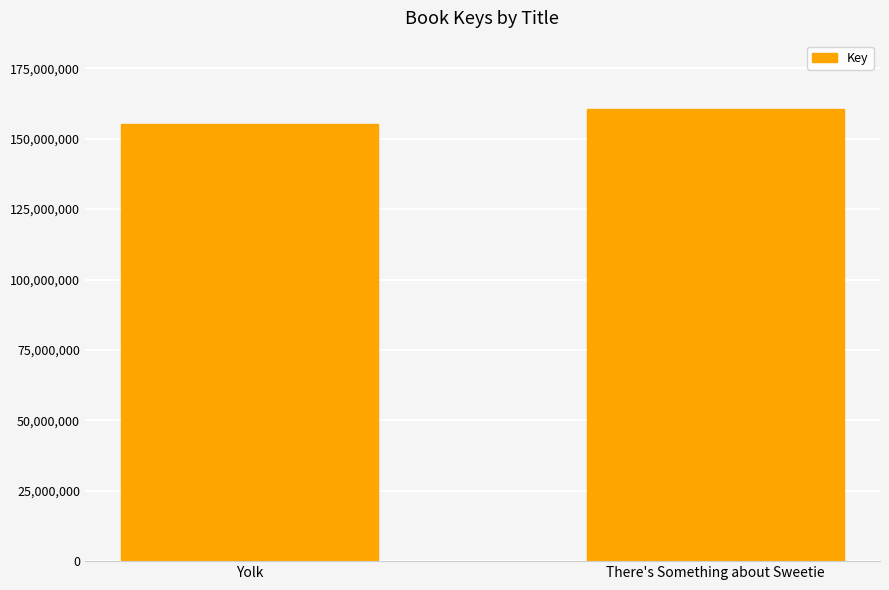

Reading left to right, what are all the values shown in this chart?

155316430	160718836